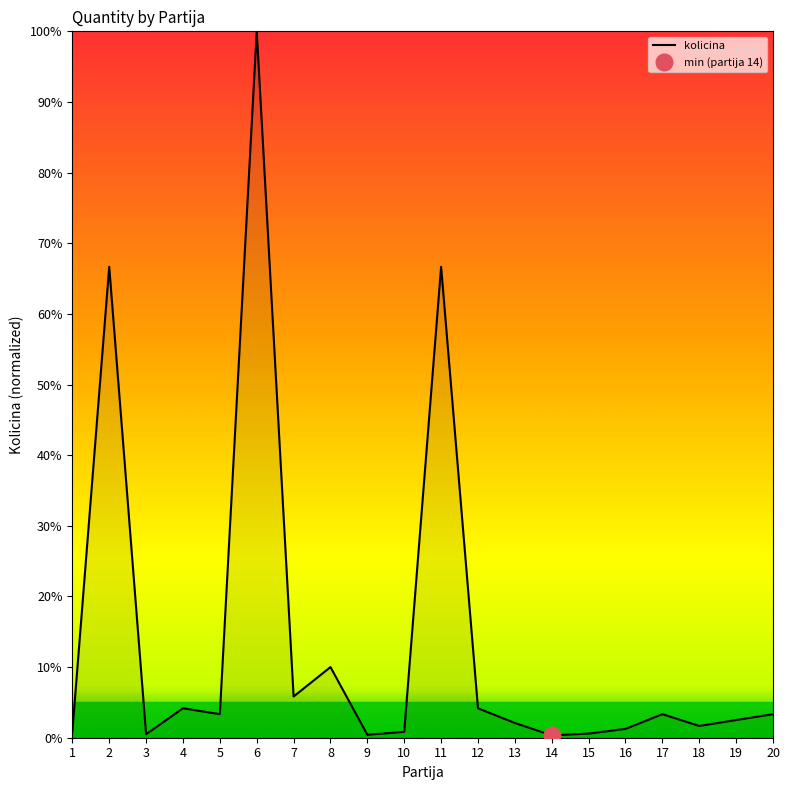

How many points are higher than both their immediate neighbors (excluding endpoints)?

6